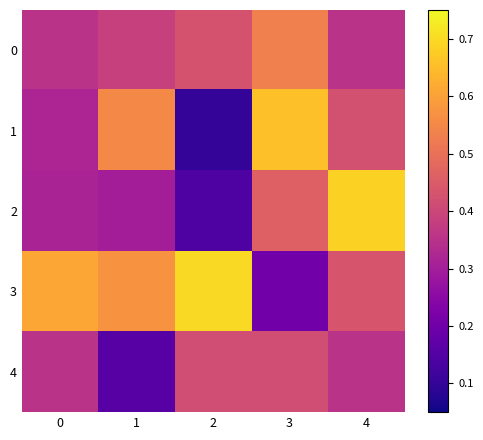

Which series has the largest total across all categories?

3